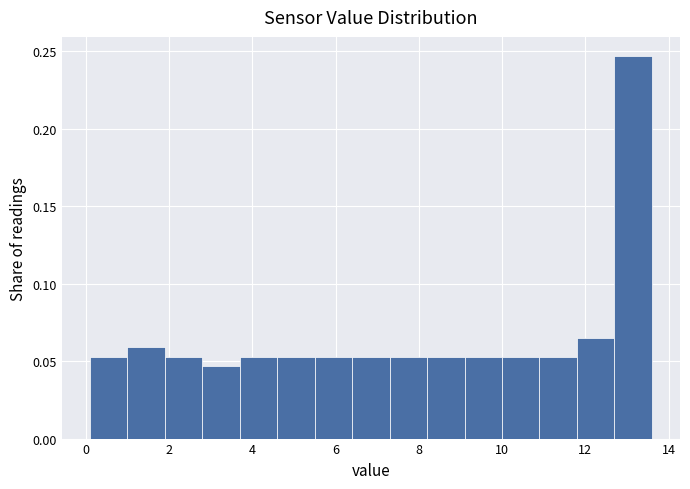

Reading left to right, transcribe this chart: for each bar, give the range it covers on the x-axis and its height. Neither the bar edges nor the heights are printed on the chart, so give them approximately, as read against the axes.

0.1 to 1.0: 0.055
1.0 to 1.9: 0.060
1.9 to 2.8: 0.055
2.8 to 3.7: 0.045
3.7 to 4.6: 0.055
4.6 to 5.5: 0.055
5.5 to 6.4: 0.055
6.4 to 7.3: 0.055
7.3 to 8.2: 0.055
8.2 to 9.1: 0.055
9.1 to 10.0: 0.055
10.0 to 10.9: 0.055
10.9 to 11.8: 0.055
11.8 to 12.7: 0.065
12.7 to 13.6: 0.245